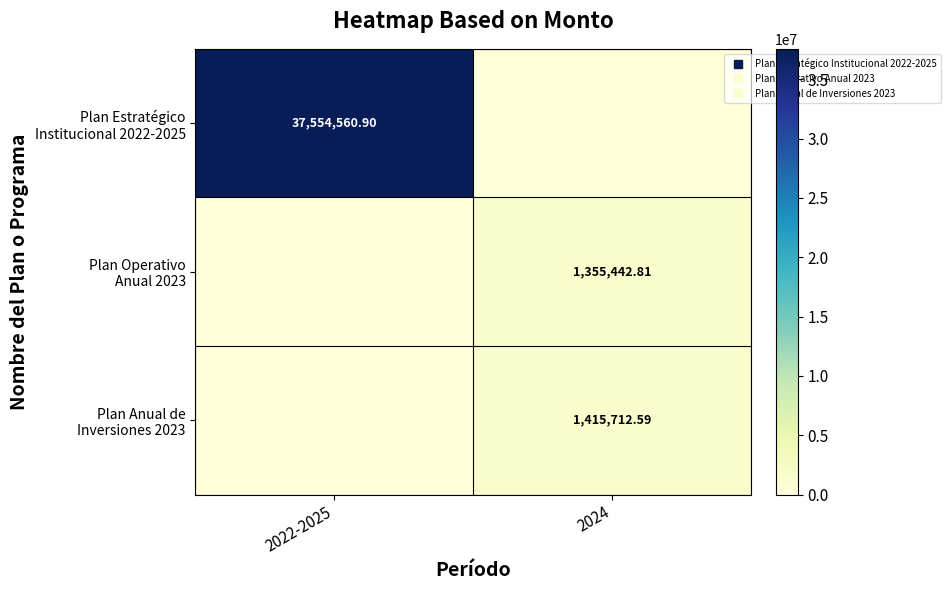

Which has a higher value, 2024 or 2022-2025?

2022-2025